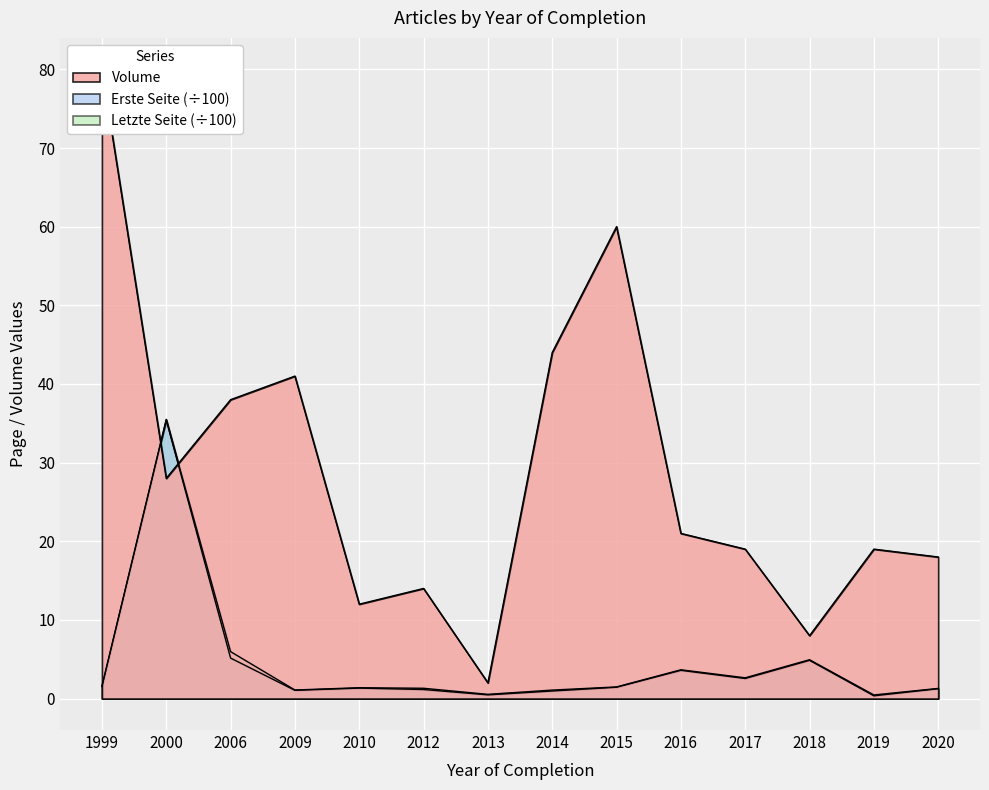

True or false: Letzte Seite and Volume cross at least once.

True